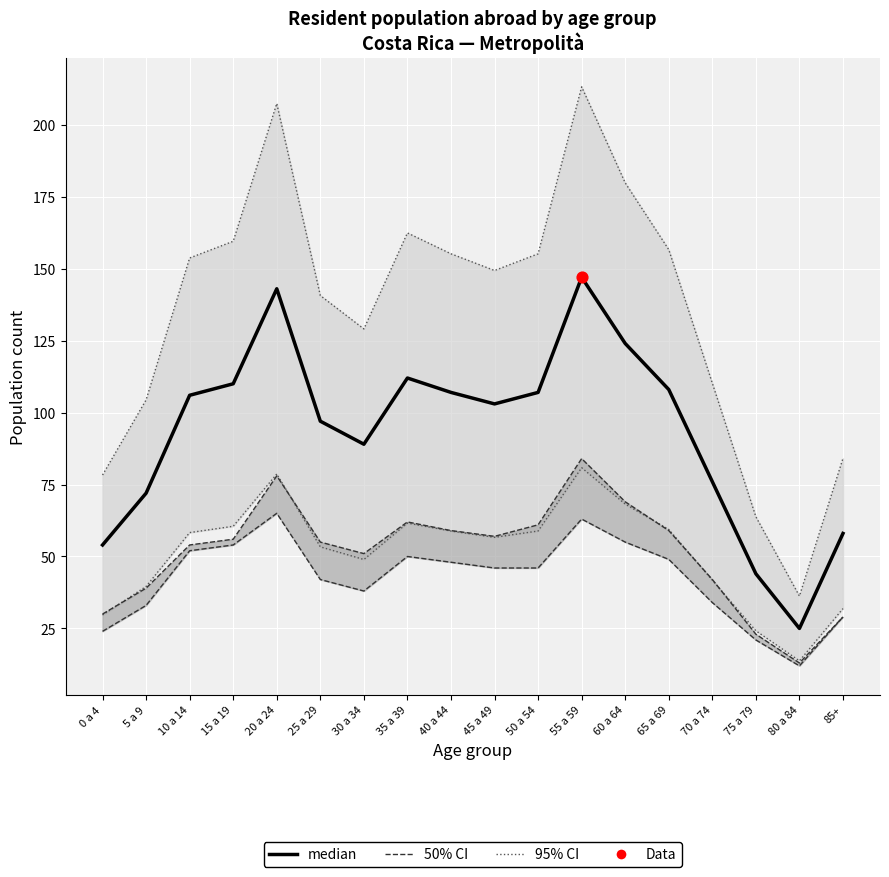

Which has a higher value, 30 a 34 or 65 a 69?

65 a 69